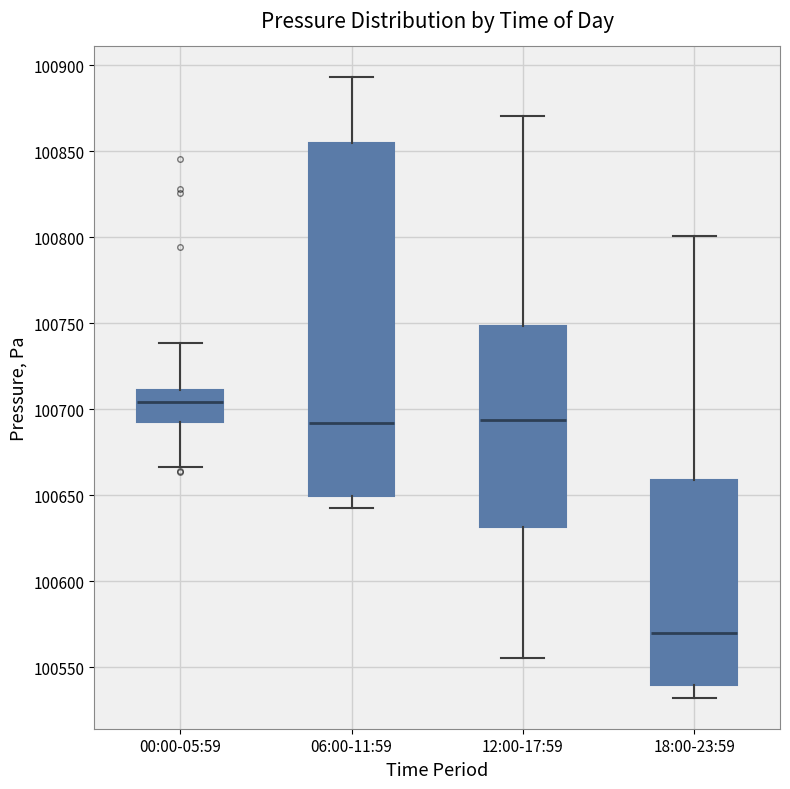

Which box has the lowest median line?

18:00-23:59